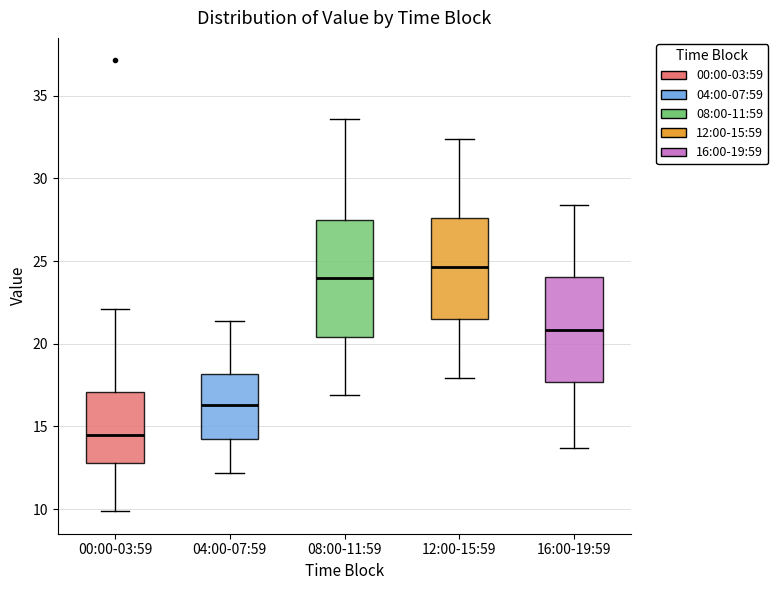

Which box's median line is the lowest?

00:00-03:59